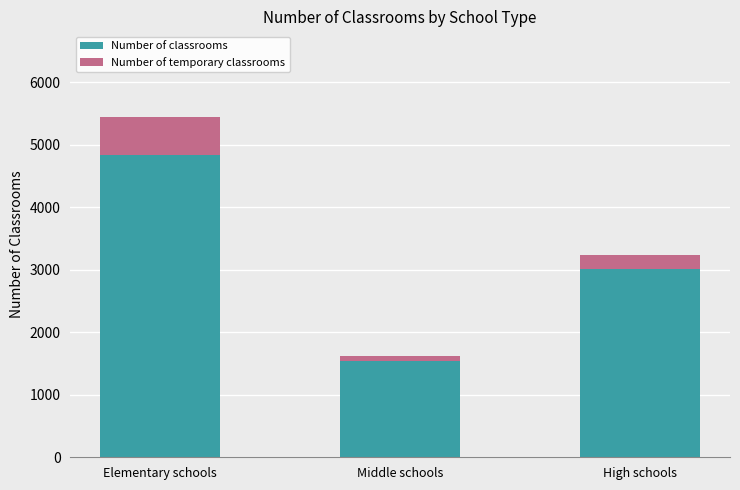

Reading right to left, what are the values for Number of classrooms?

3015.0	1535.0	4831.6